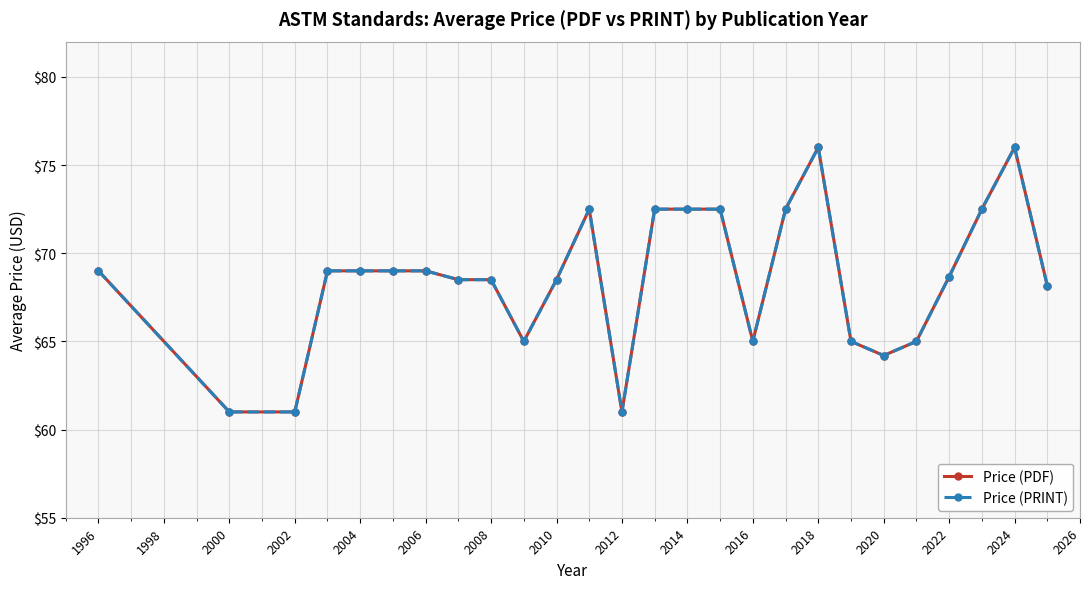

What is the label of the 2nd point from the right?

2024